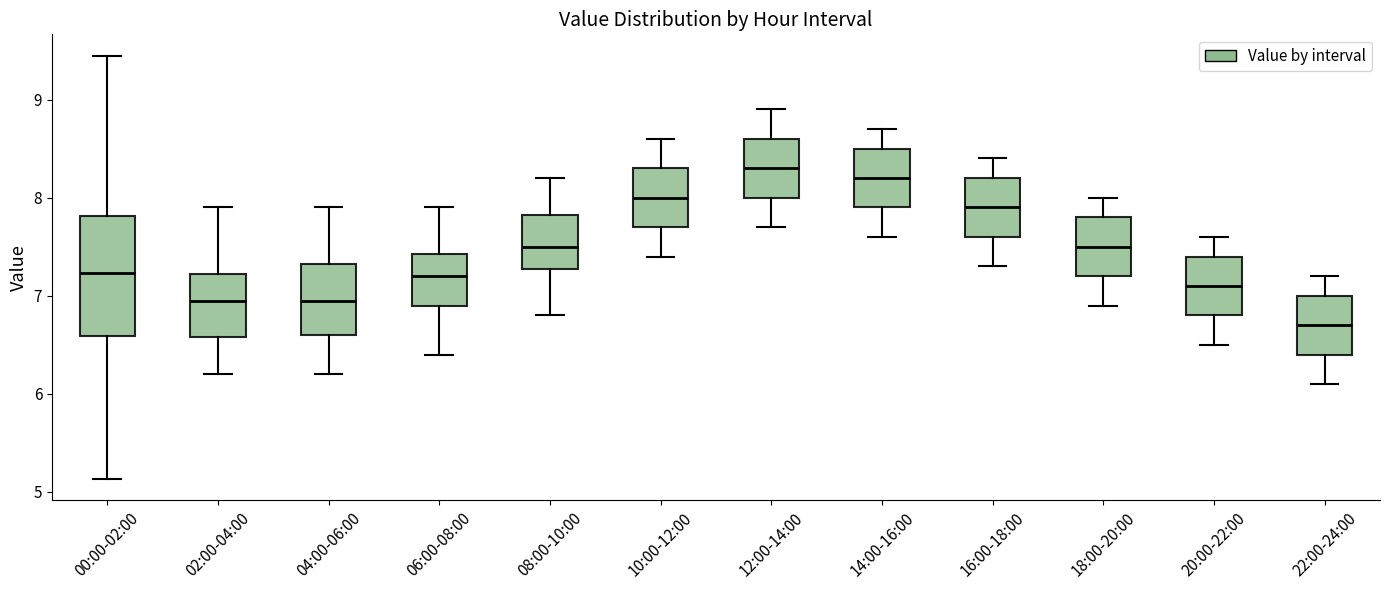

Which box is the tallest, from its lower edge to its upper edge?

00:00-02:00